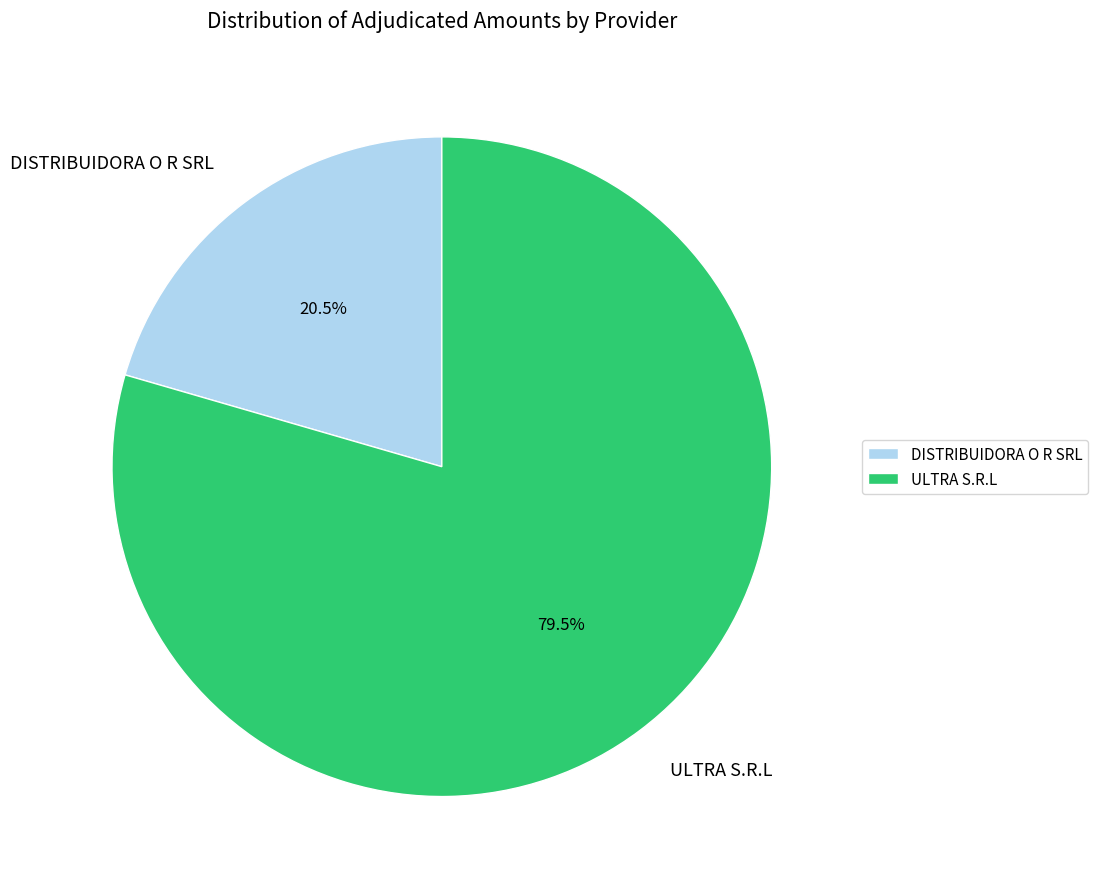

How much of the chart is everything except ULTRA S.R.L?

20.5%